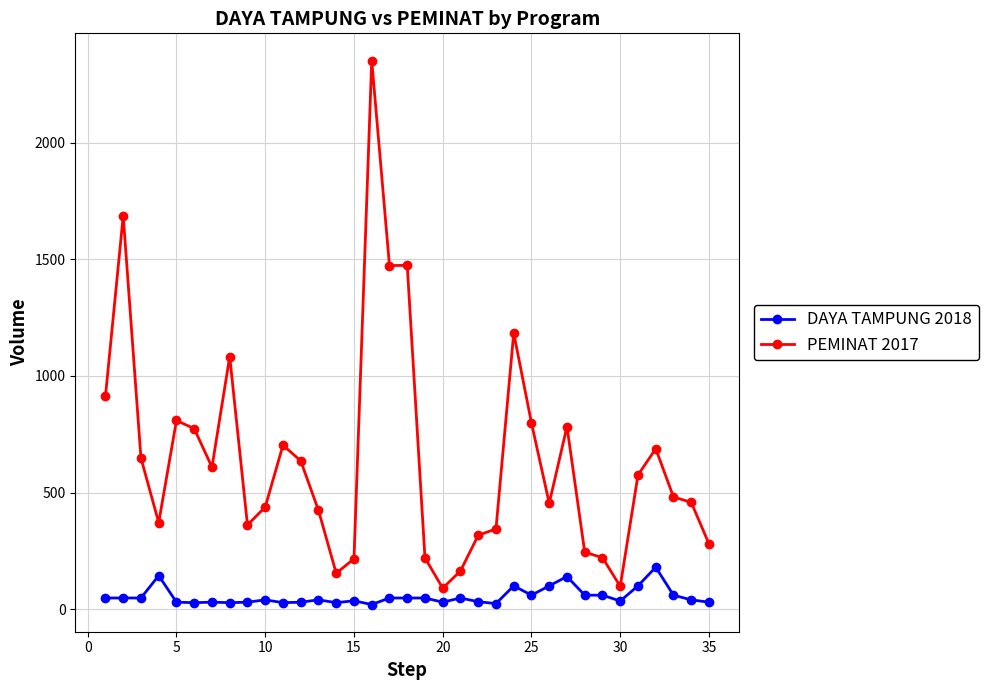

Rank the series by their maximum value, from highest to lowest.

PEMINAT 2017, DAYA TAMPUNG 2018